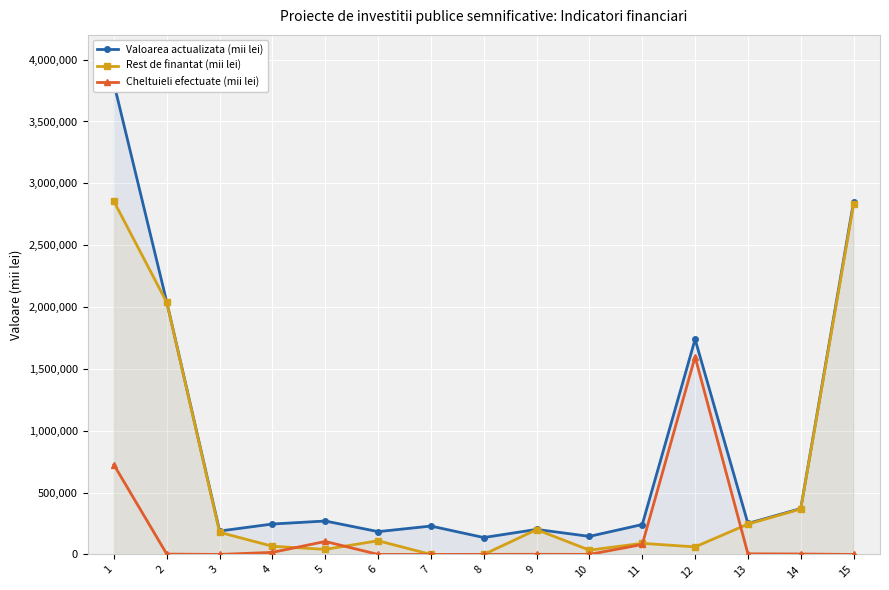

Reading left to right, what are all the values shown in this chart?

Valoarea actualizata (mii lei): 3805642.0	2040142.0	189435.0	246055.0	270351.0	184506.0	229595.0	136741.0	202457.0	146168.0	241983.0	1739734.0	250782.0	371213.0	2850508.0
Rest de finantat (mii lei): 2854078.0	2037245.0	179206.0	66235.0	41263.0	110785.0	0.0	0.0	200791.0	34776.0	89931.0	61090.0	245546.0	367540.0	2829698.0
Cheltuieli efectuate (mii lei): 724165.0	2897.0	229.0	16820.0	105078.0	272.0	0.0	791.2	1323.0	479.0	80755.0	1597752.0	5236.0	3673.0	0.0